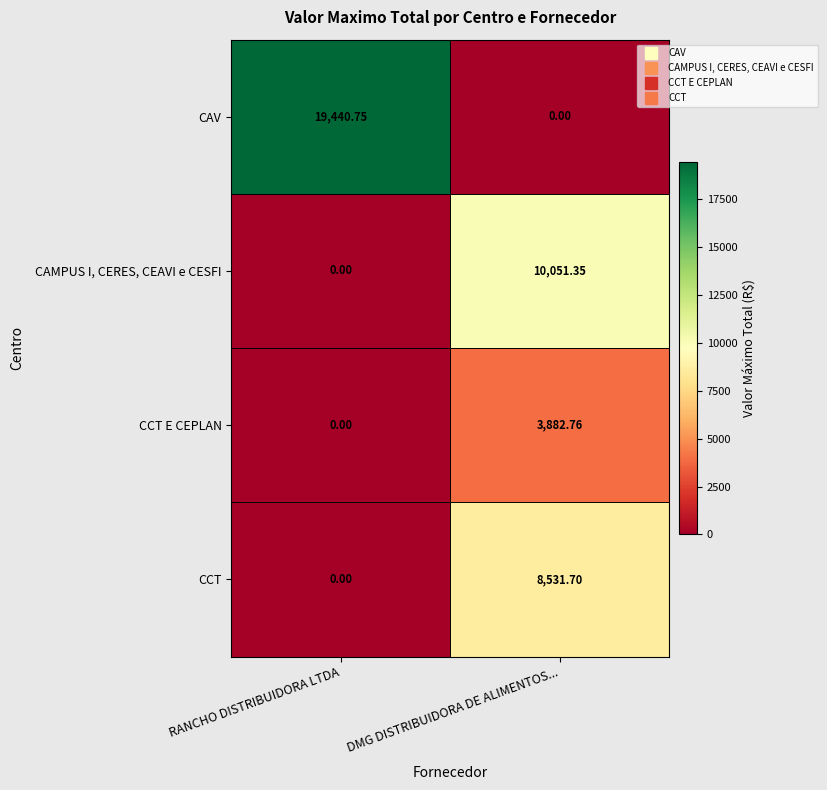

Rank the categories by CAMPUS I, CERES, CEAVI e CESFI value from highest to lowest.

DMG DISTRIBUIDORA DE ALIMENTOS..., RANCHO DISTRIBUIDORA LTDA